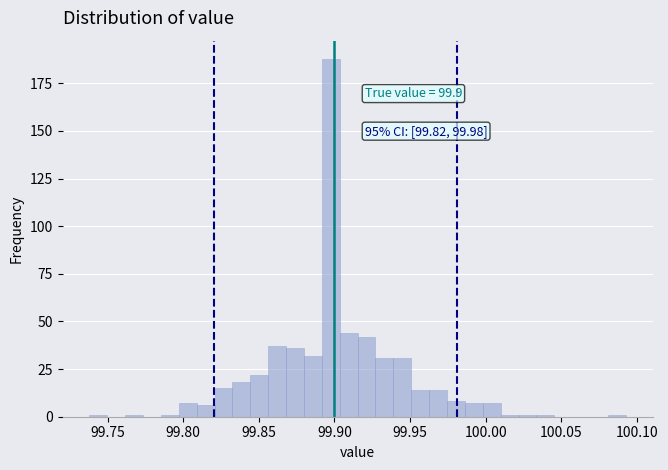

Around what value on the x-axis is the tallest bar? Give the approximate position of its centre, as read against the axis.

99.900